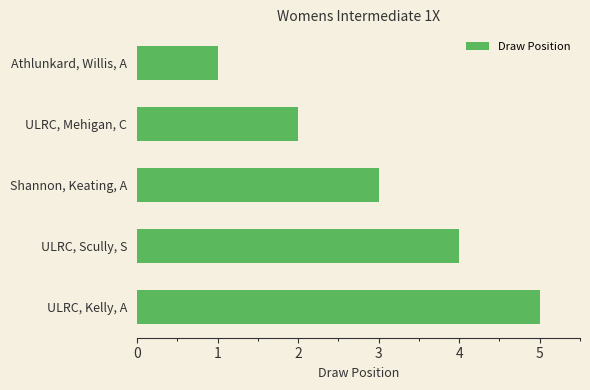

What is the approximate value at Shannon, Keating, A?

3